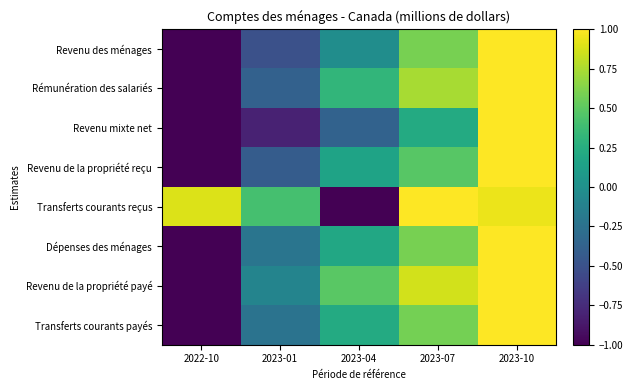

What is the difference between the highest and lowest values at 2023-04?

1.5